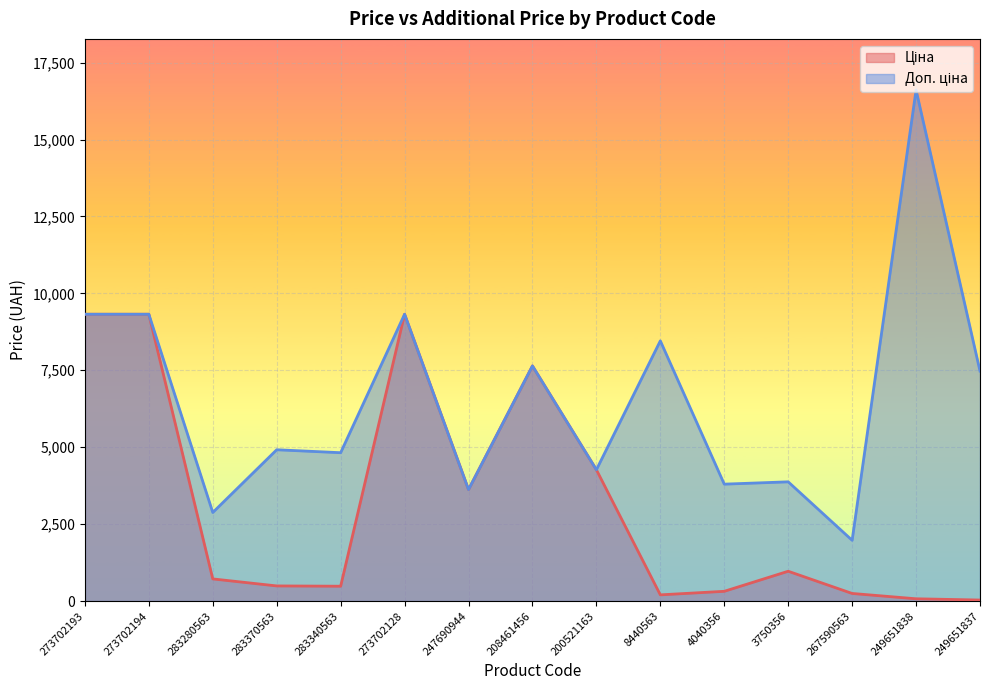

In Доп. ціна, how many points are higher than both neighbors (excluding endpoints)?

6